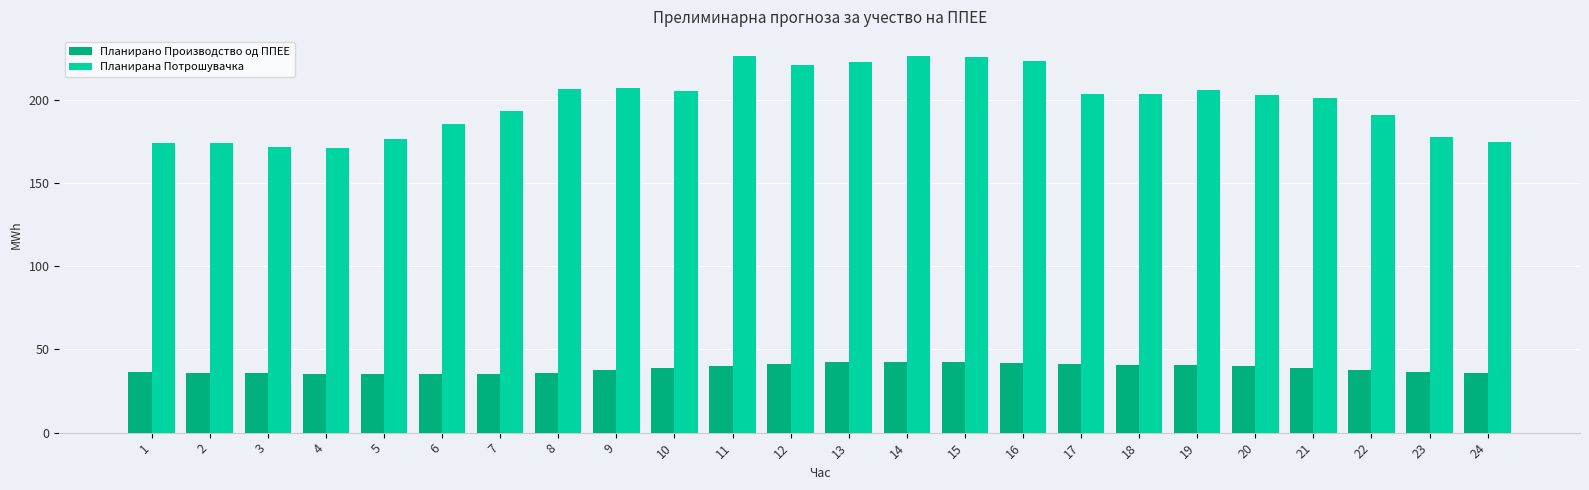

Which series changed the most between 1 and 8?

Планирана Потрошувачка